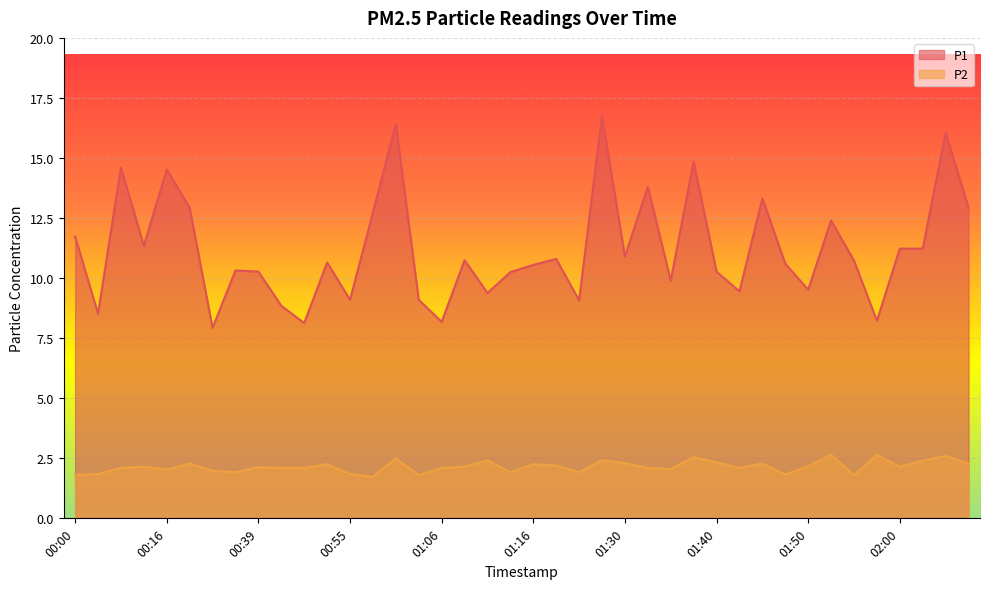

At how many categories does at least one series exceed 15?

3